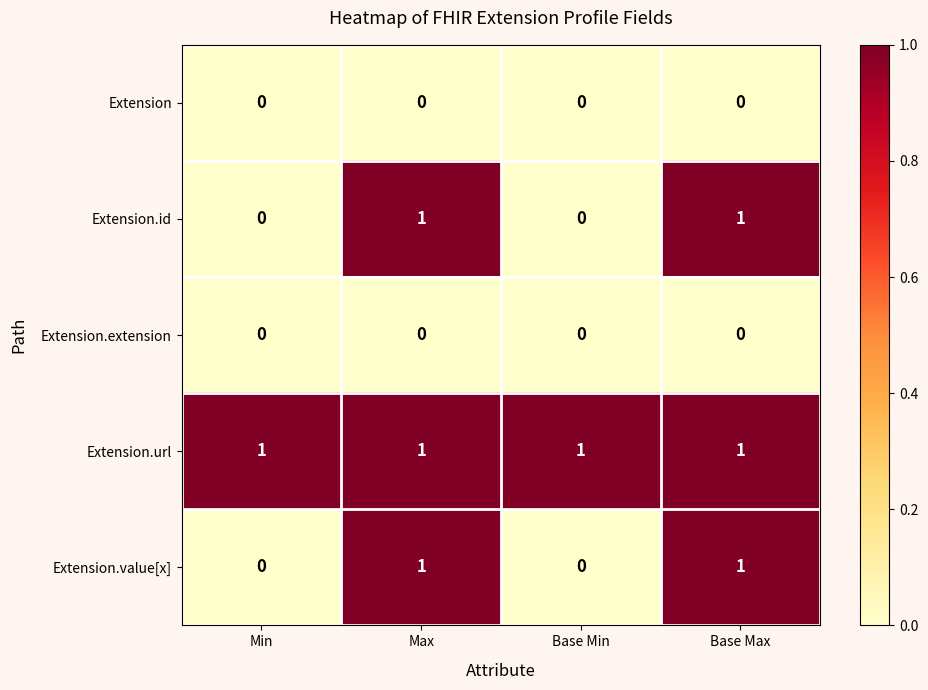

How many Extension.value[x] values are between 0 and 1?

4